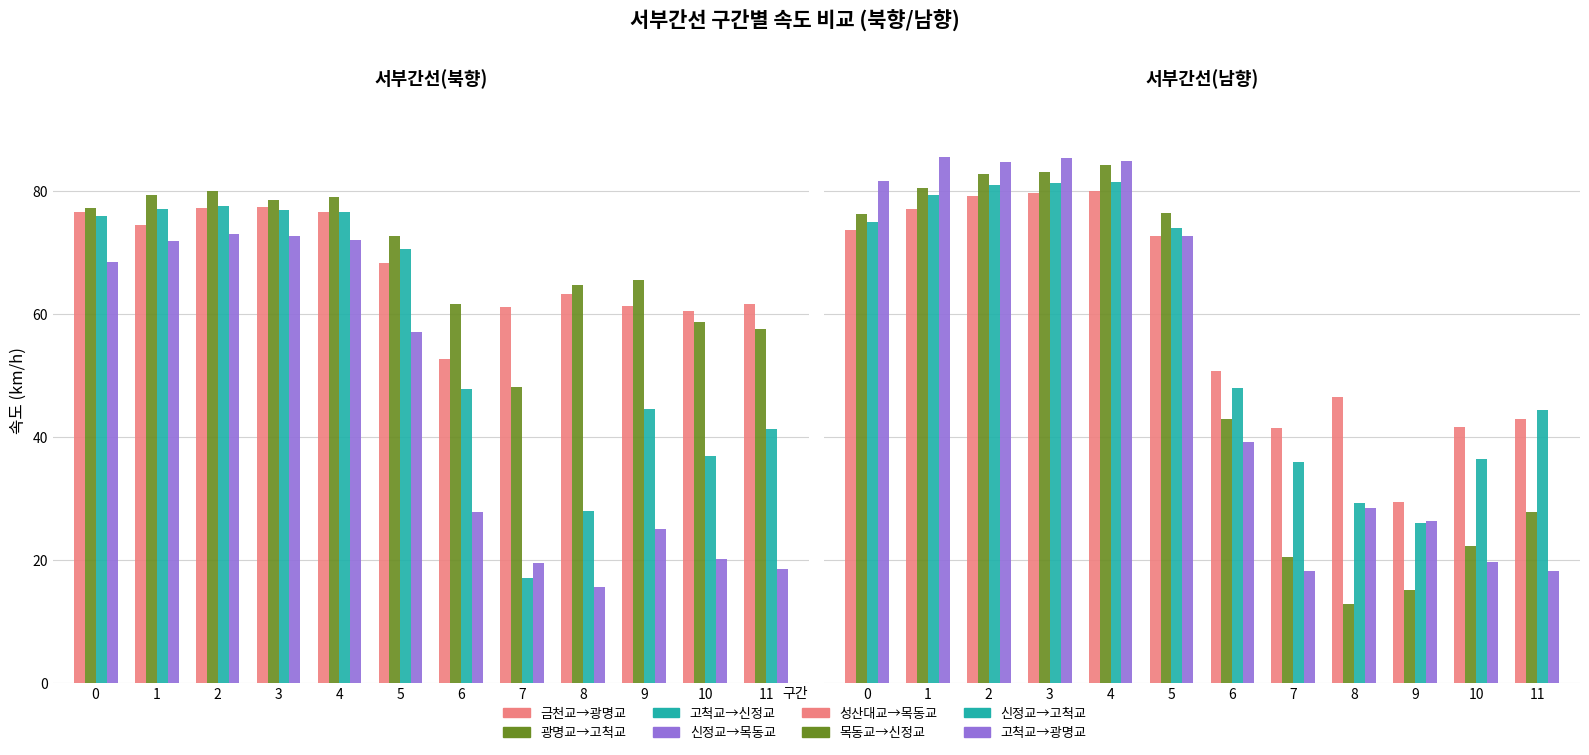

How many values in the 광명교→고척교 series exceed 72?

6